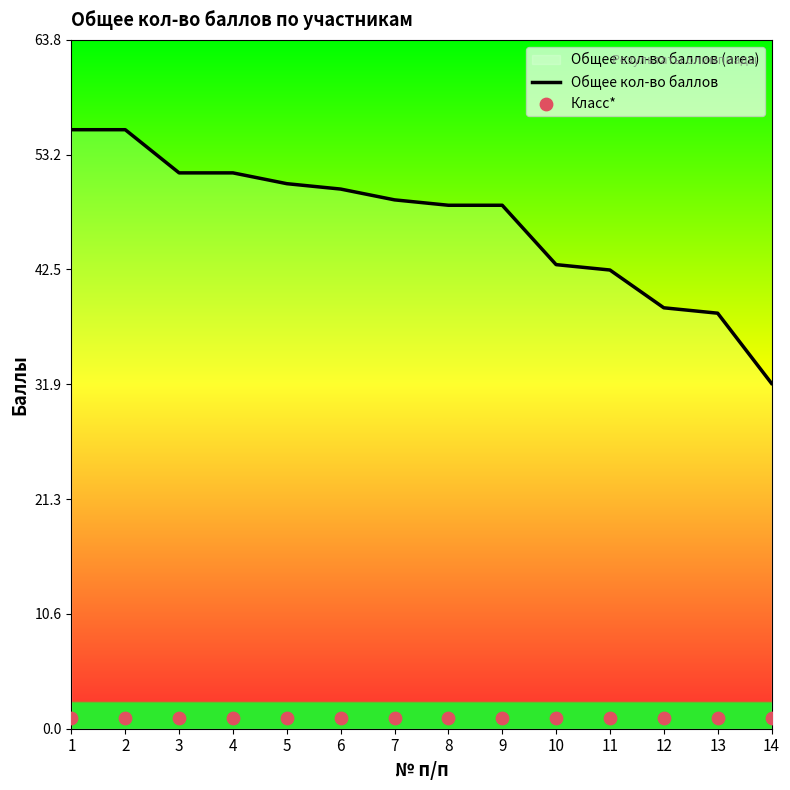

Which series contains the lowest Y value?

Класс*